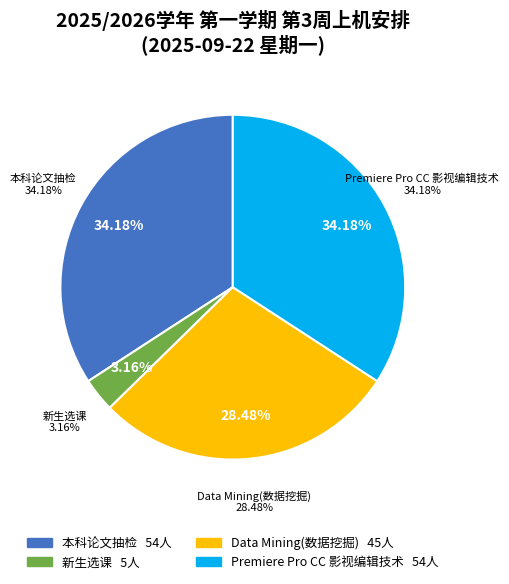

The 新生选课 slice represents 9% of the pie. True or false?

False